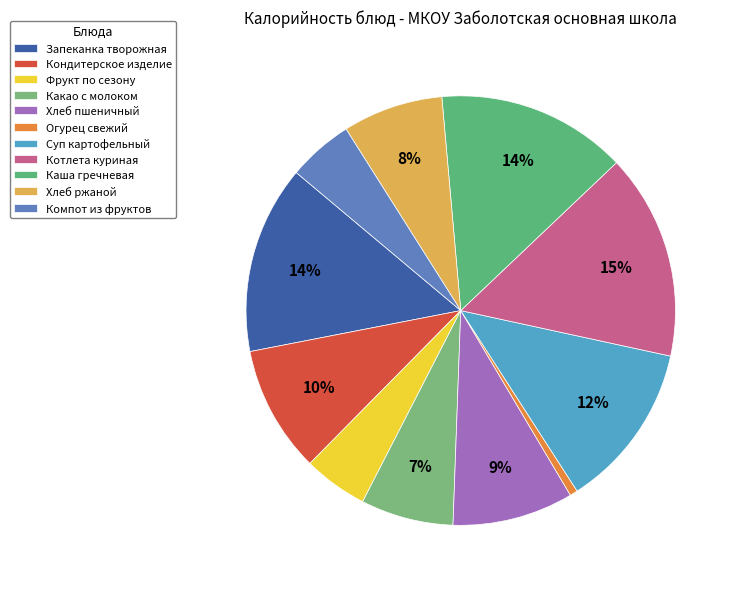

Which category has the biggest portion of the pie?

Котлета куриная